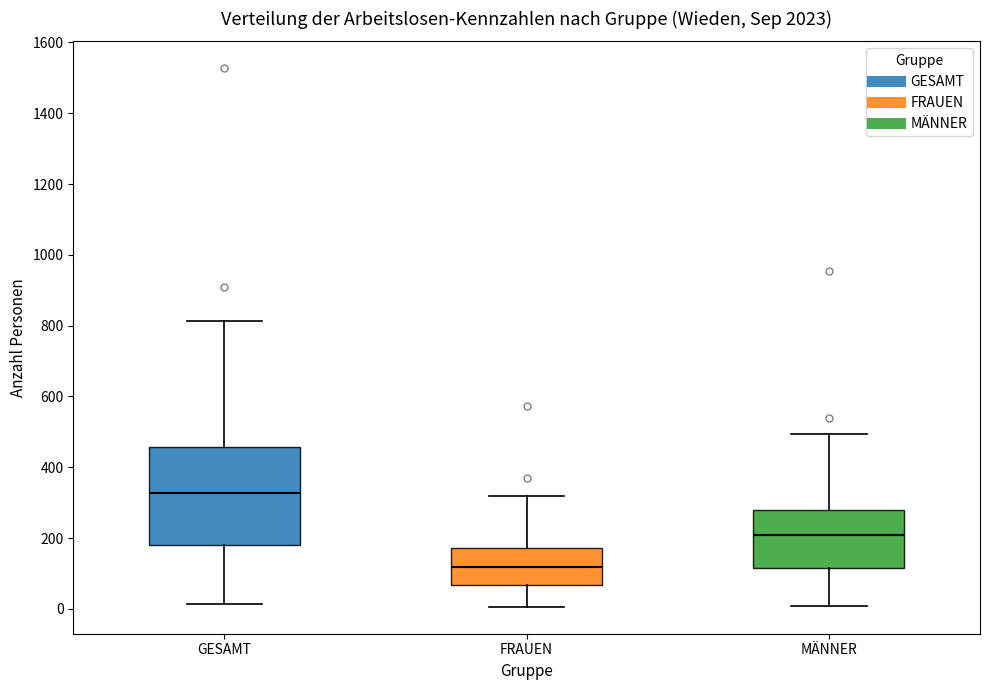

Reading left to right, read every box against the y-axis: the position of its median line, the range the box covers, and the ends of its whiskers. The values are not printed on the chart, so give them approximately, as read against the axis.

GESAMT: median 320, box 180 to 460, whiskers 20 to 820
FRAUEN: median 120, box 60 to 180, whiskers 0 to 320
MÄNNER: median 200, box 120 to 280, whiskers 0 to 500